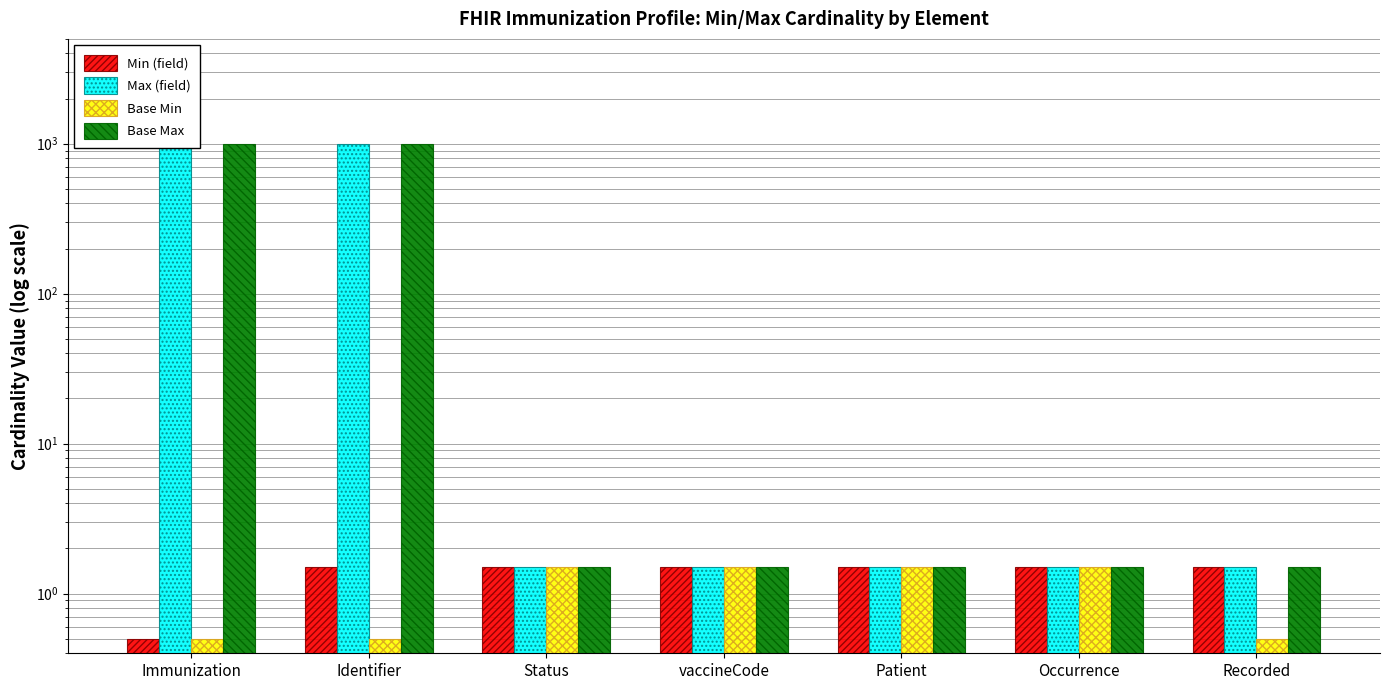

Which series has the largest total across all categories?

Max (field)